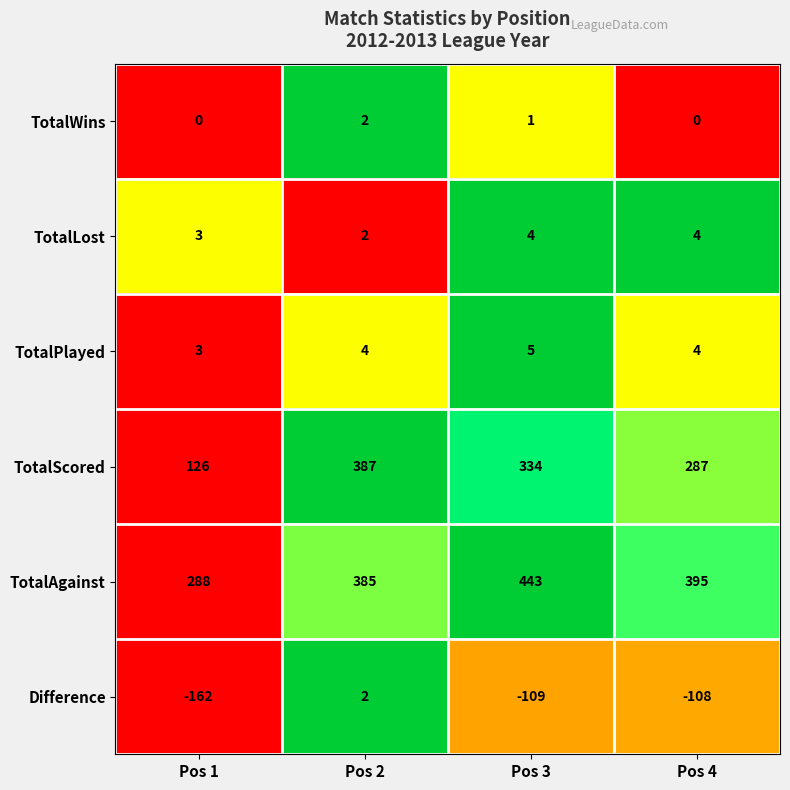

What is the difference between the highest and lowest values at Pos 1?

450